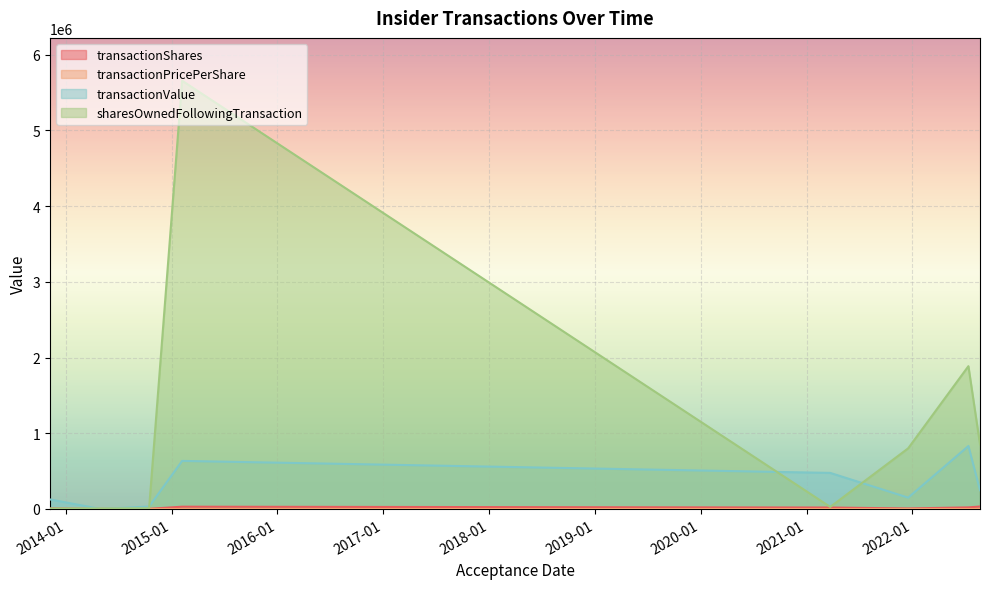

True or false: transactionValue and transactionPricePerShare cross at least once.

False